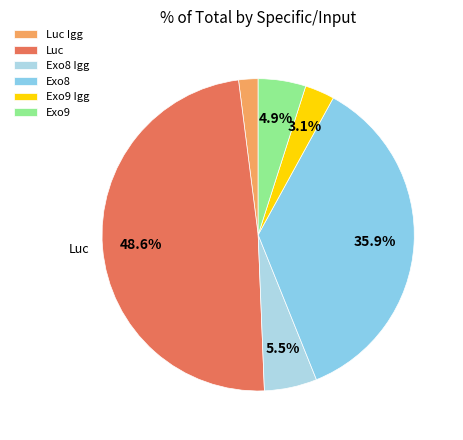

What percentage is the Luc slice, to the nearest percent?

49%